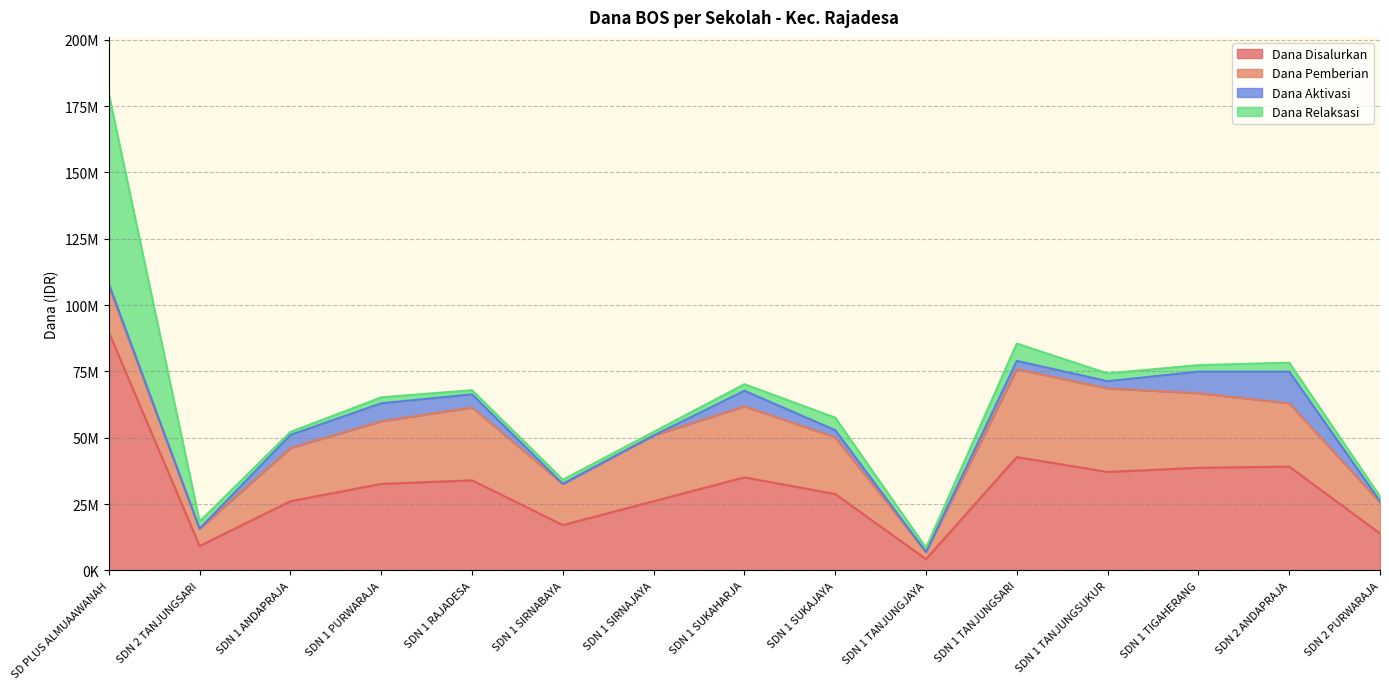

Between which two adjacent categories do Dana Pemberian and Dana Relaksasi first intersect?

SD PLUS ALMUAAWANAH and SDN 2 TANJUNGSARI